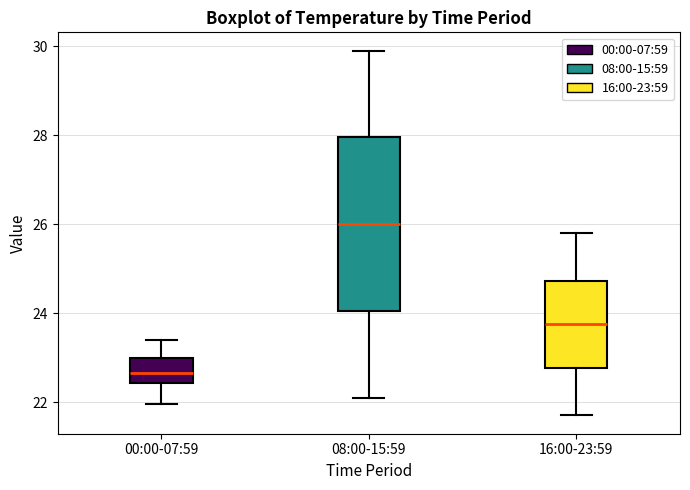

Where does the median line of the box for 00:00-07:59 sit on the y-axis? The values are not printed on the chart, so give them approximately, as read against the axis.

22.6